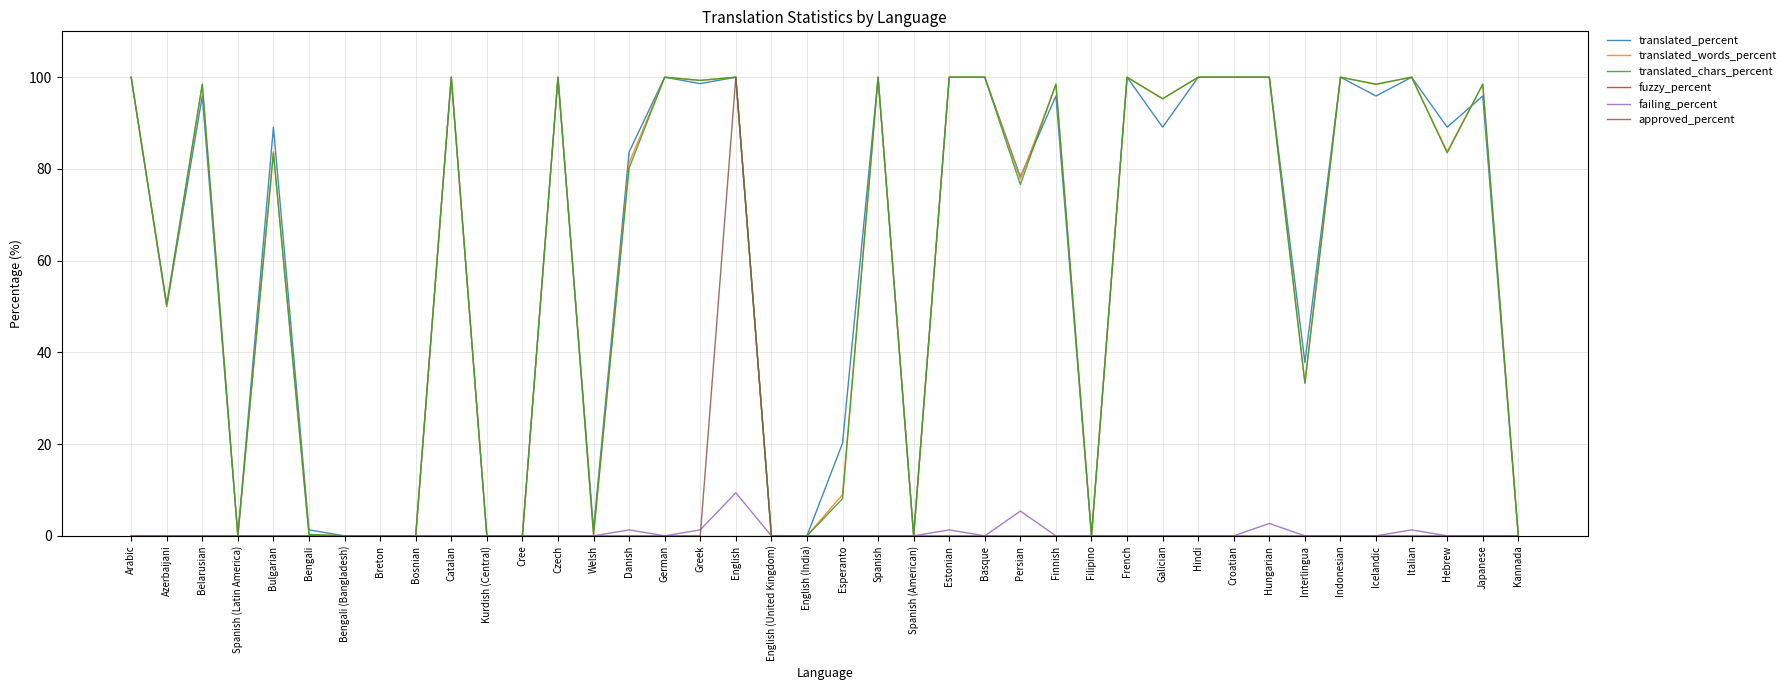

True or false: translated_chars_percent and translated_percent cross at least once.

True